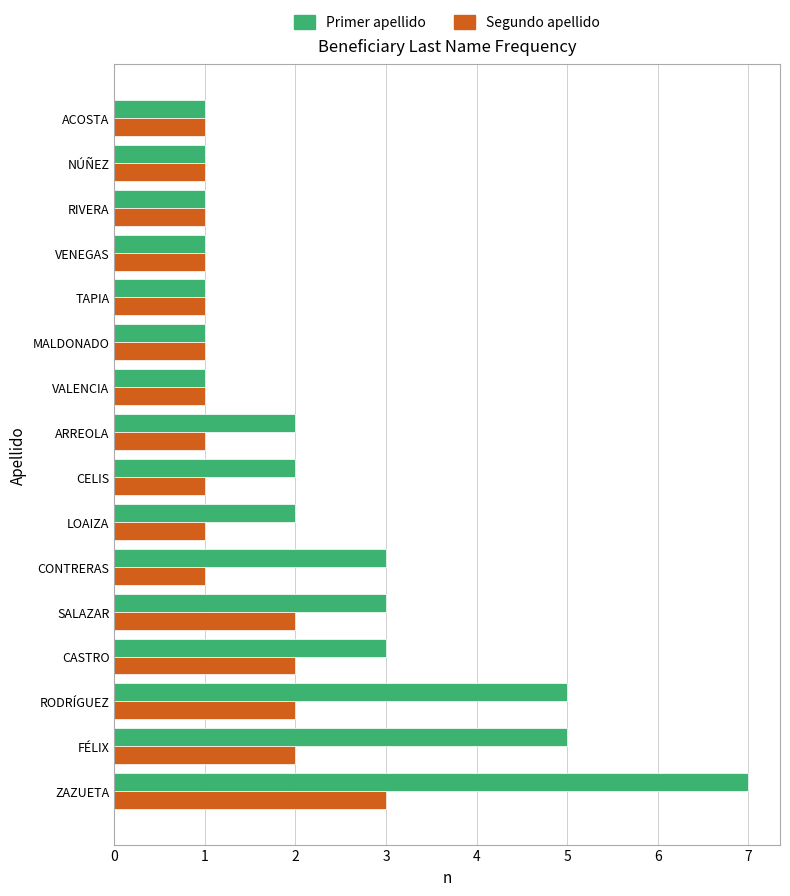

What is the difference between the second highest and second lowest values in the Segundo apellido series?

1